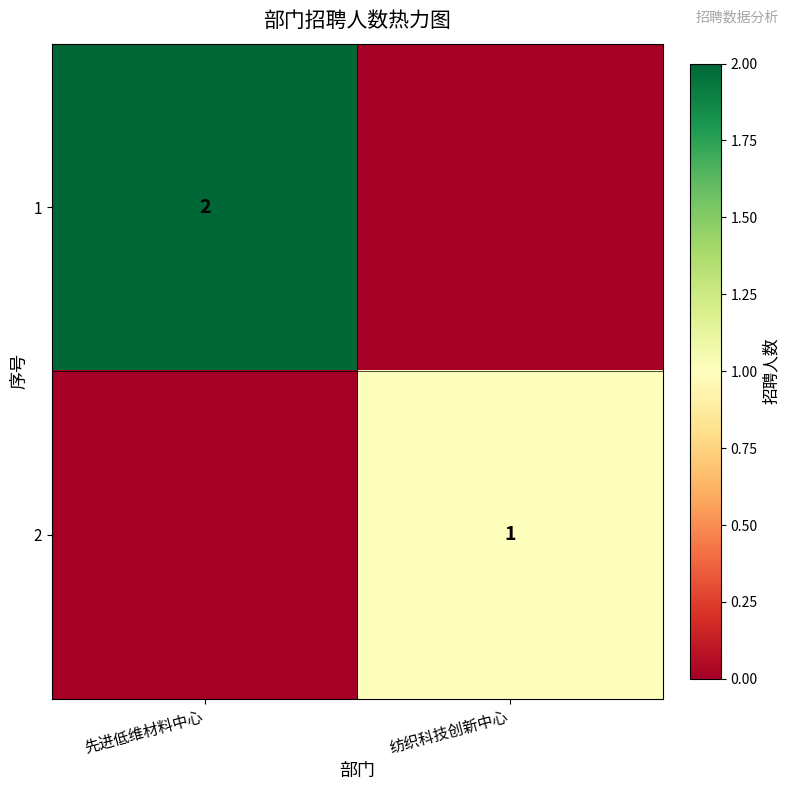

Is it true that 2 equals 2 at 纺织科技创新中心?

False